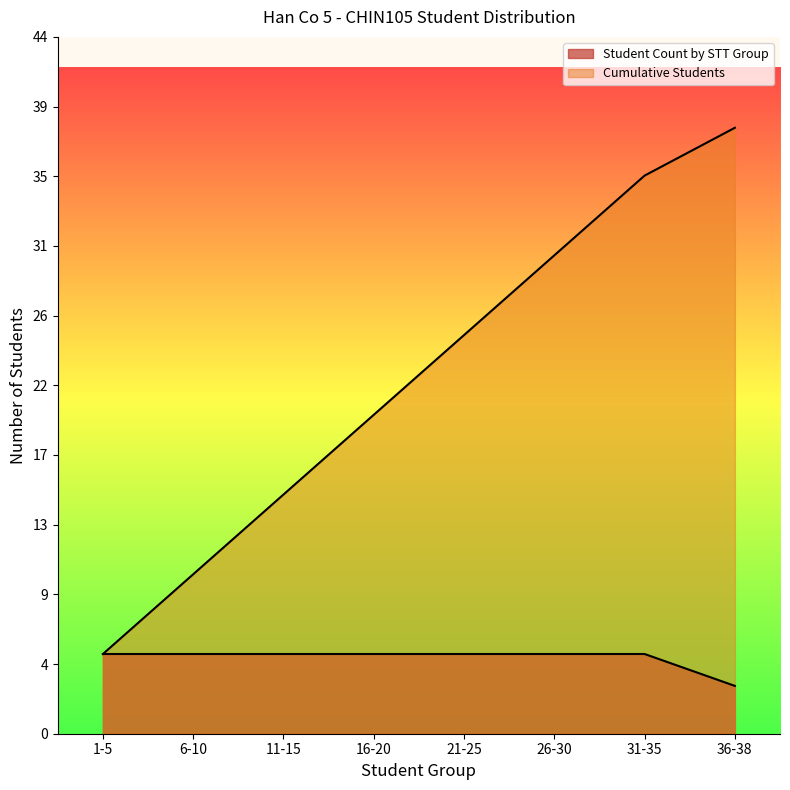

What is the smallest value displayed?

3